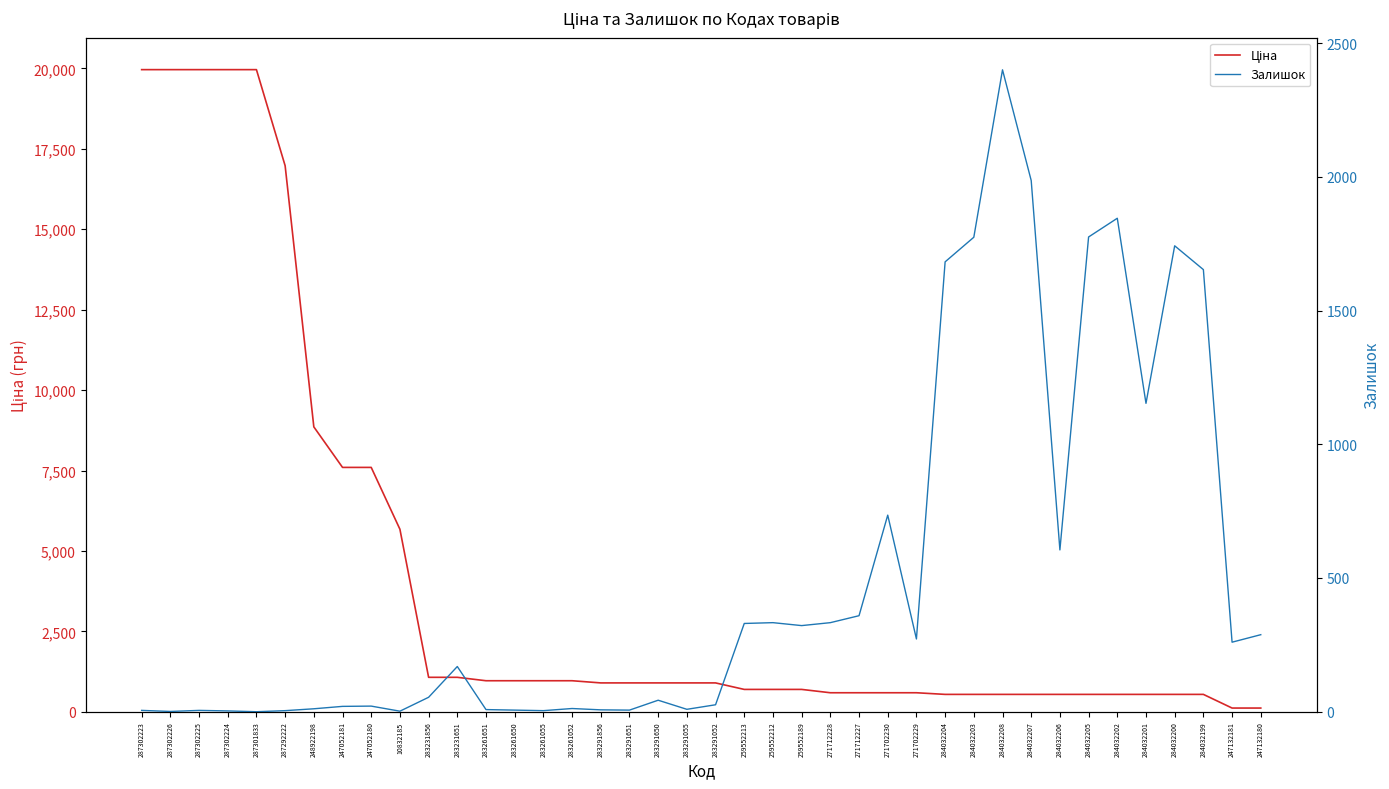

In Залишок, how many points are lower than both neighbors (excluding endpoints)?

11